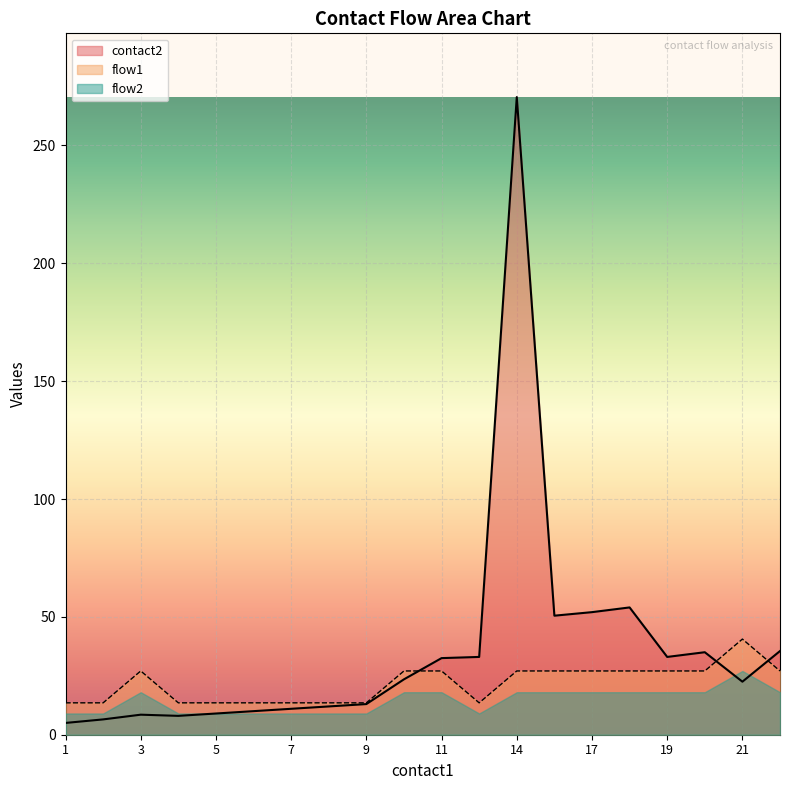

What is the value of the flow1_sum point at the 4th from the left?

13.5